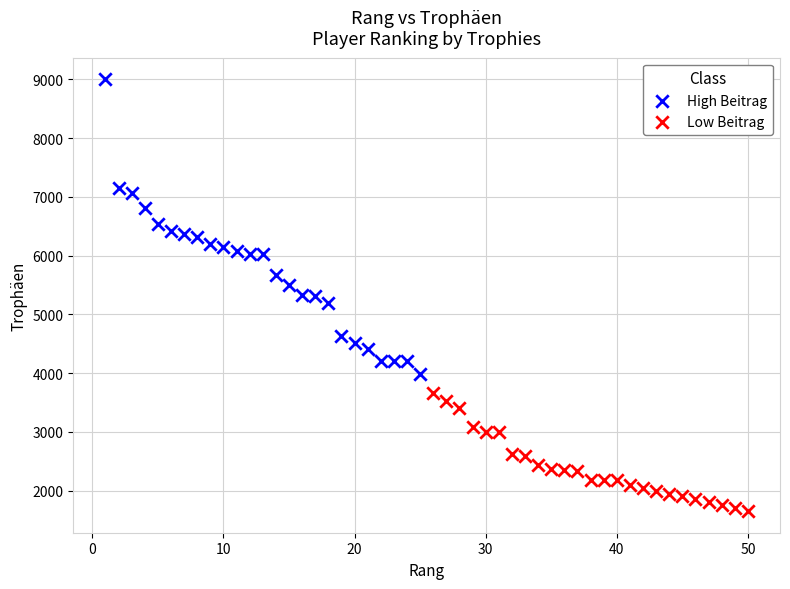

Which series contains the highest Y value?

High Beitrag